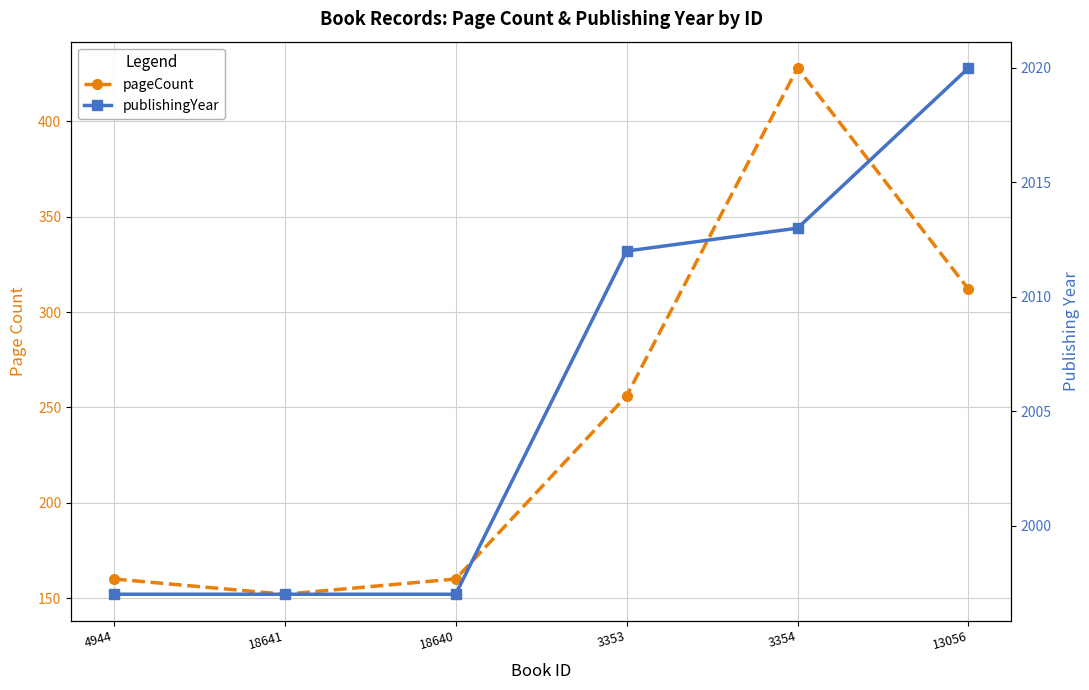

Is it true that publishingYear equals 3465 at 13056?

False